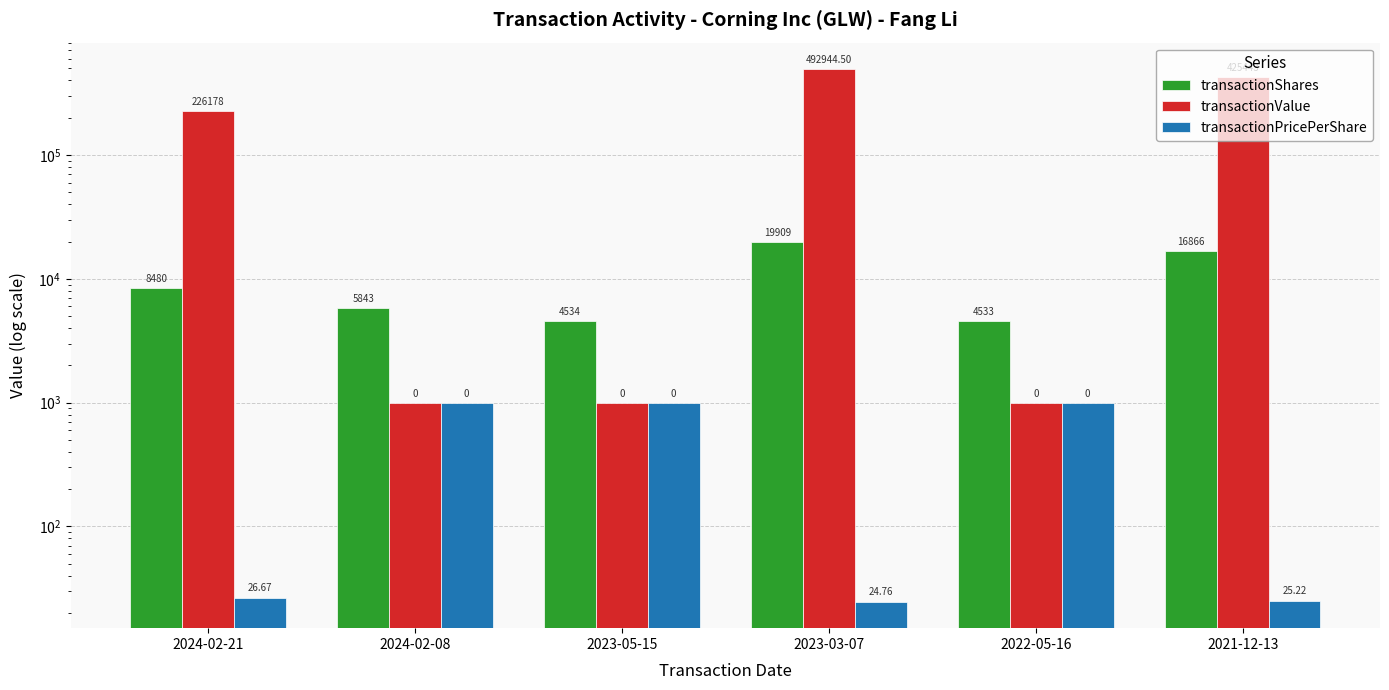

What is the value of the transactionPricePerShare bar at the 2nd from the left?

1000.0